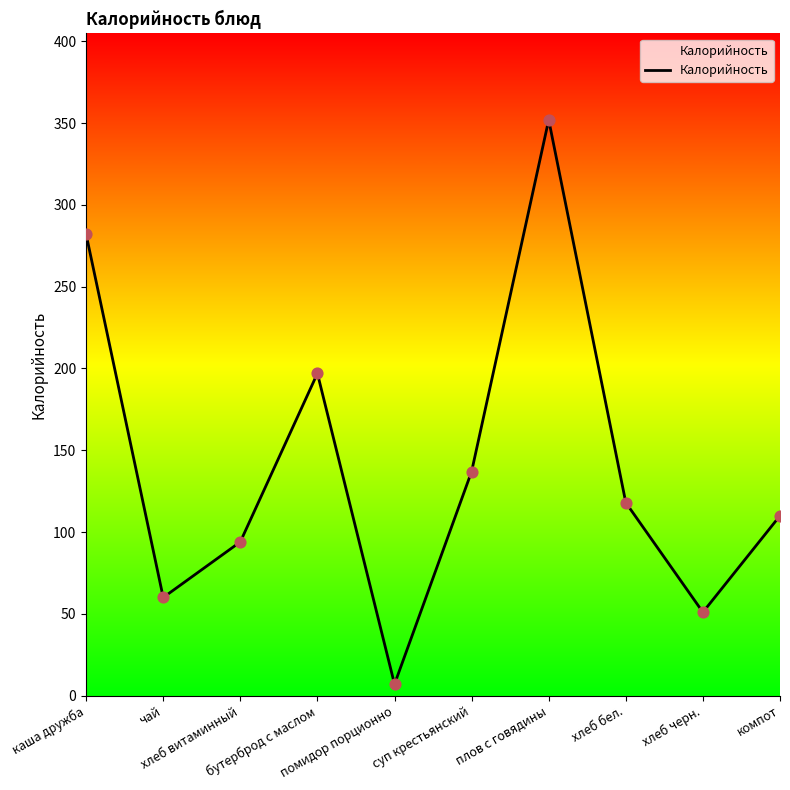

Which has a higher value, чай or хлеб витаминный?

хлеб витаминный